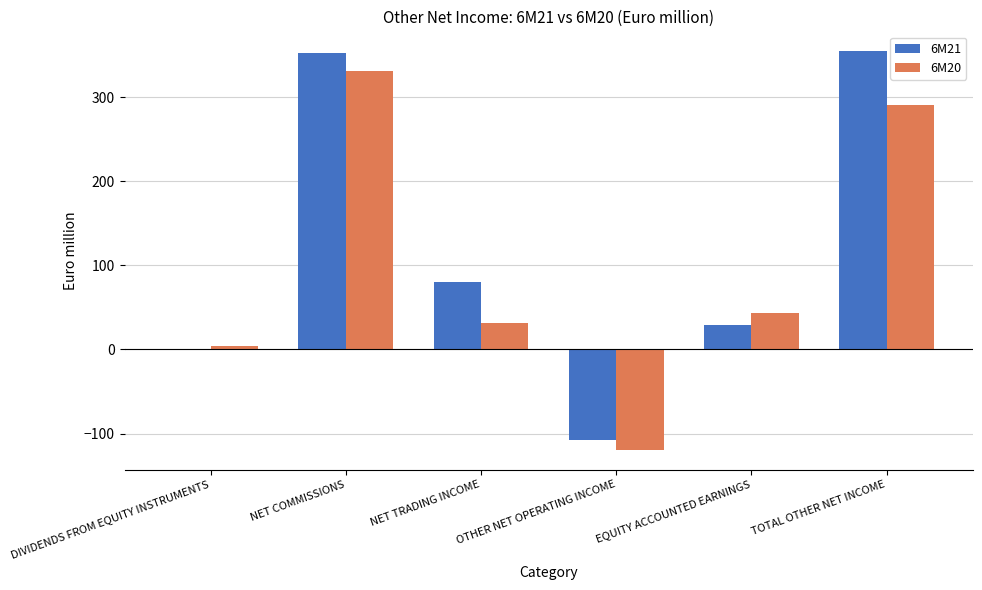

What is the difference between the 6M20 values at EQUITY ACCOUNTED EARNINGS and DIVIDENDS FROM EQUITY INSTRUMENTS?

39.4